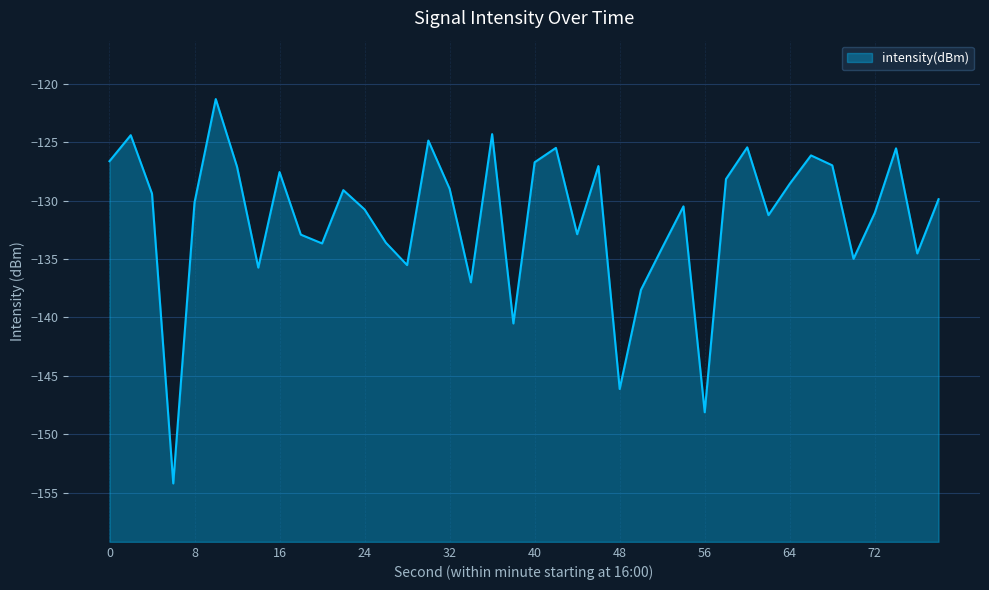

What is the sum of the values at 14 and 12?

-262.8